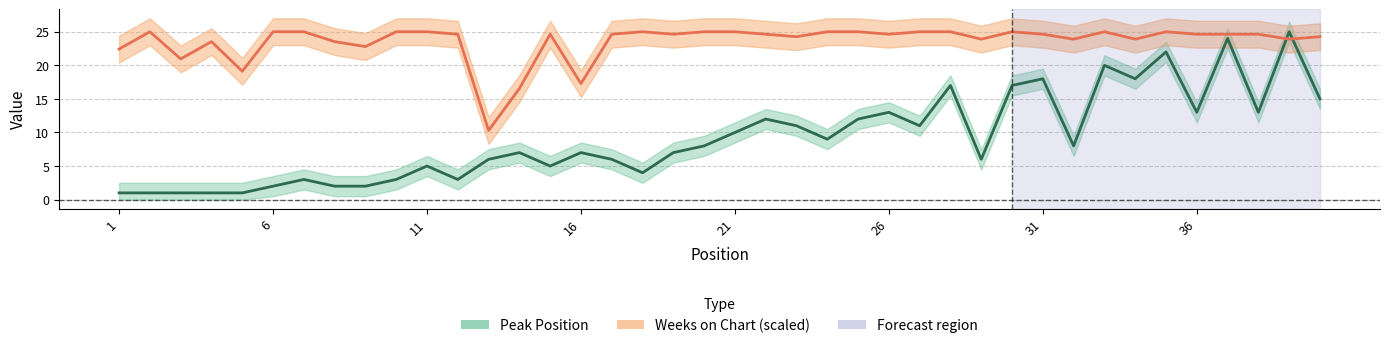

Between 35 and 27, which is larger?

35